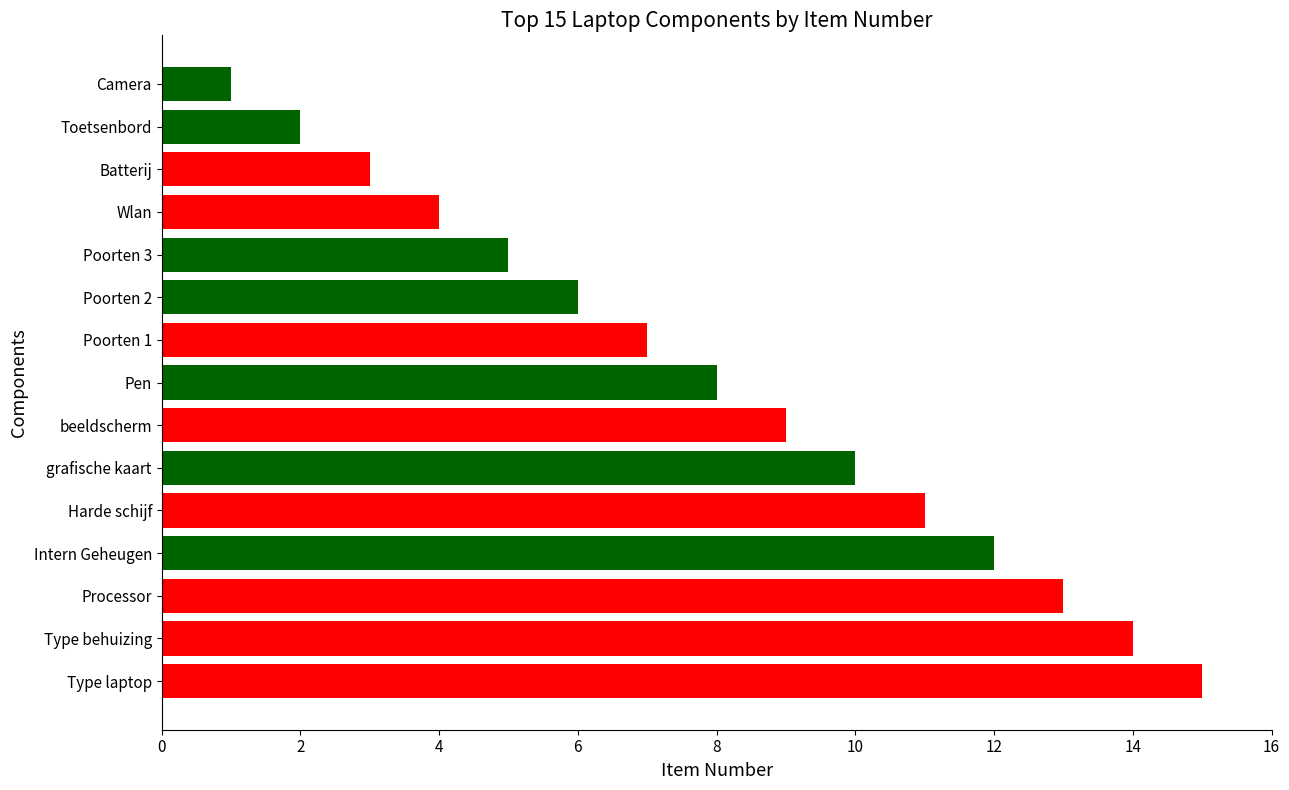

What is the ratio of the value at Harde schijf to the value at Type behuizing?

0.8